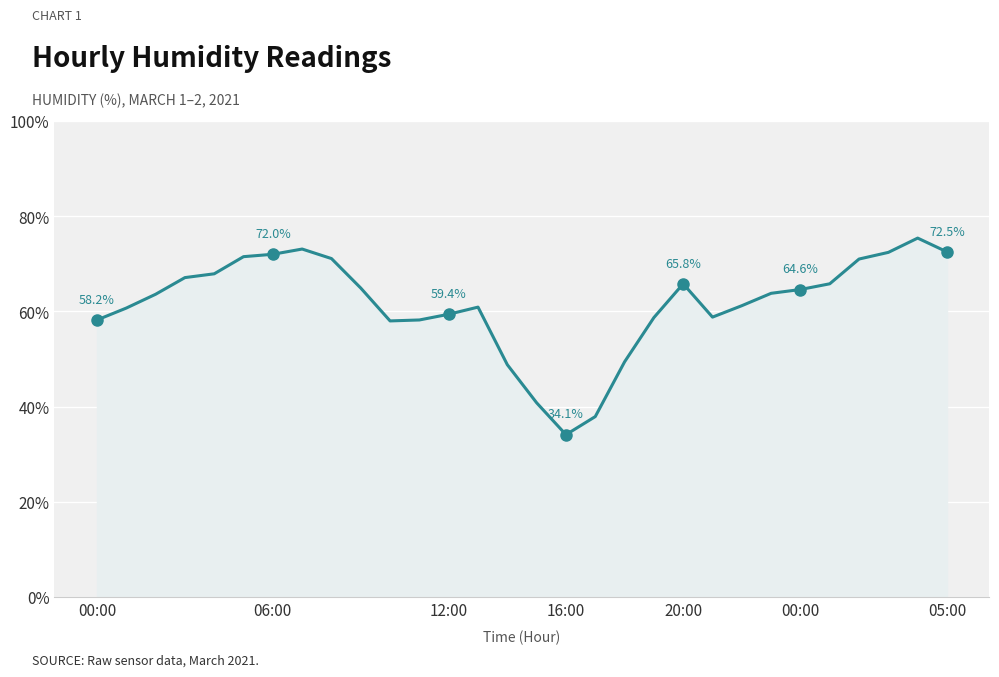

What is the maximum value shown in the chart?

75.4